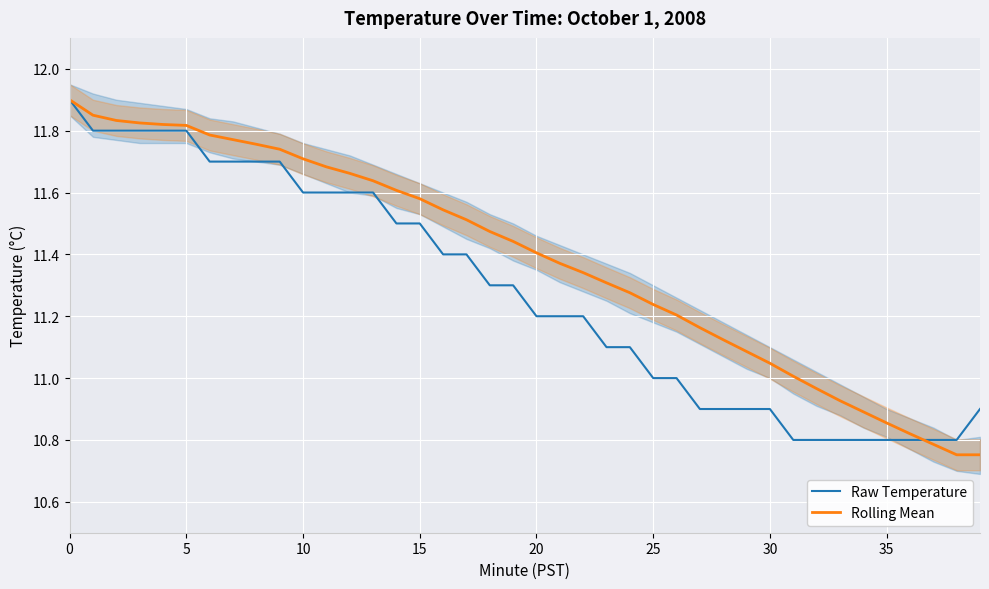

Is this an area chart (filled region under the line)?

No